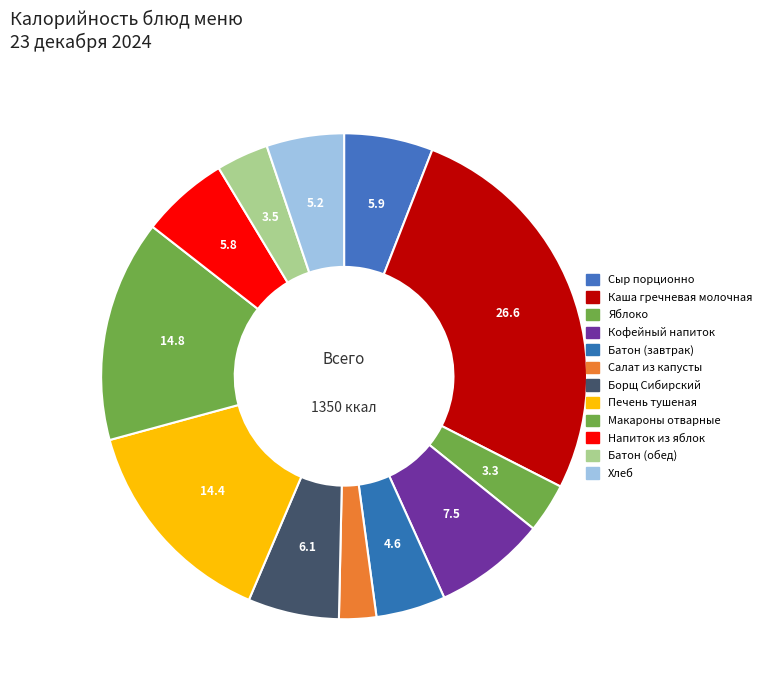

Count the number of slices in the pie.

12